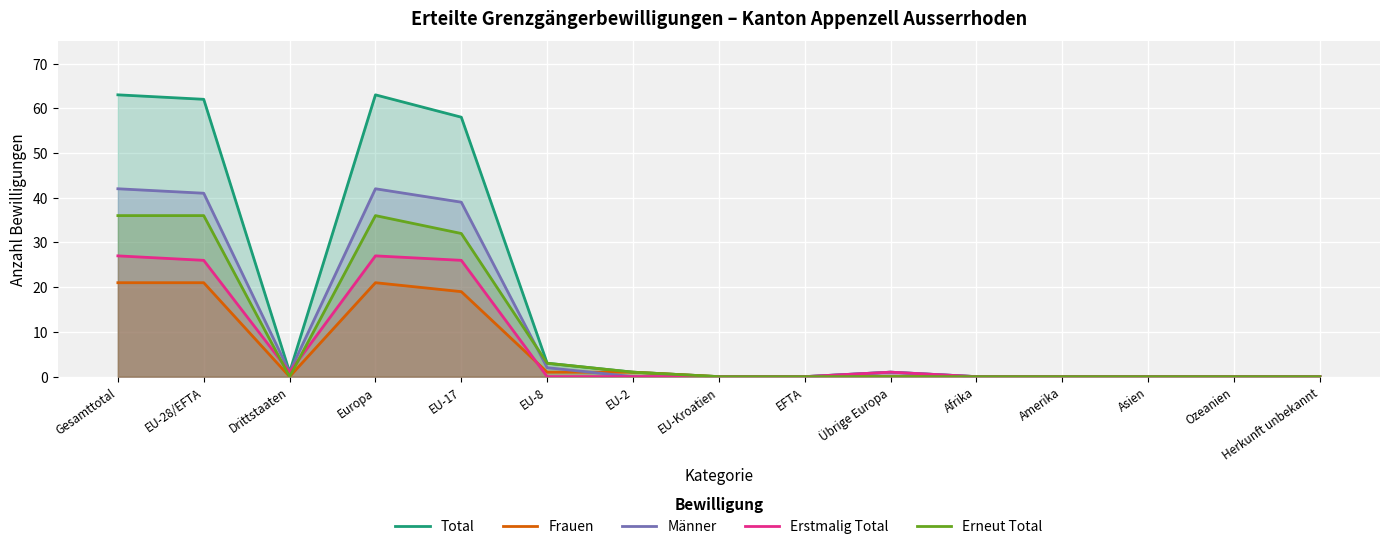

Reading left to right, transcribe all the data shown in this chart.

Total: Gesamttotal=63	EU-28/EFTA=62	Drittstaaten=1	Europa=63	EU-17=58	EU-8=3	EU-2=1	EU-Kroatien=0	EFTA=0	Übrige Europa=1	Afrika=0	Amerika=0	Asien=0	Ozeanien=0	Herkunft unbekannt=0
Frauen: Gesamttotal=21	EU-28/EFTA=21	Drittstaaten=0	Europa=21	EU-17=19	EU-8=1	EU-2=1	EU-Kroatien=0	EFTA=0	Übrige Europa=0	Afrika=0	Amerika=0	Asien=0	Ozeanien=0	Herkunft unbekannt=0
Männer: Gesamttotal=42	EU-28/EFTA=41	Drittstaaten=1	Europa=42	EU-17=39	EU-8=2	EU-2=0	EU-Kroatien=0	EFTA=0	Übrige Europa=1	Afrika=0	Amerika=0	Asien=0	Ozeanien=0	Herkunft unbekannt=0
Erstmalig Total: Gesamttotal=27	EU-28/EFTA=26	Drittstaaten=1	Europa=27	EU-17=26	EU-8=0	EU-2=0	EU-Kroatien=0	EFTA=0	Übrige Europa=1	Afrika=0	Amerika=0	Asien=0	Ozeanien=0	Herkunft unbekannt=0
Erneut Total: Gesamttotal=36	EU-28/EFTA=36	Drittstaaten=0	Europa=36	EU-17=32	EU-8=3	EU-2=1	EU-Kroatien=0	EFTA=0	Übrige Europa=0	Afrika=0	Amerika=0	Asien=0	Ozeanien=0	Herkunft unbekannt=0